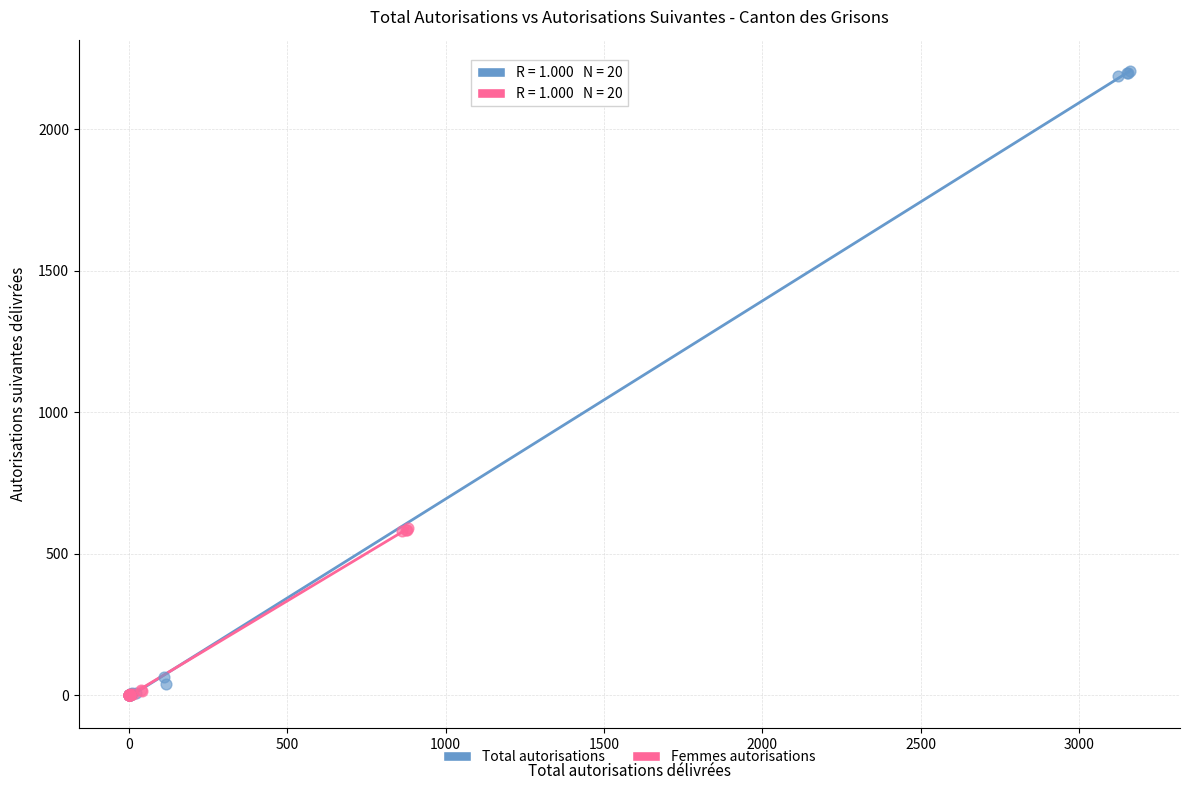

Which series has the widest spread of Y values?

Total autorisations